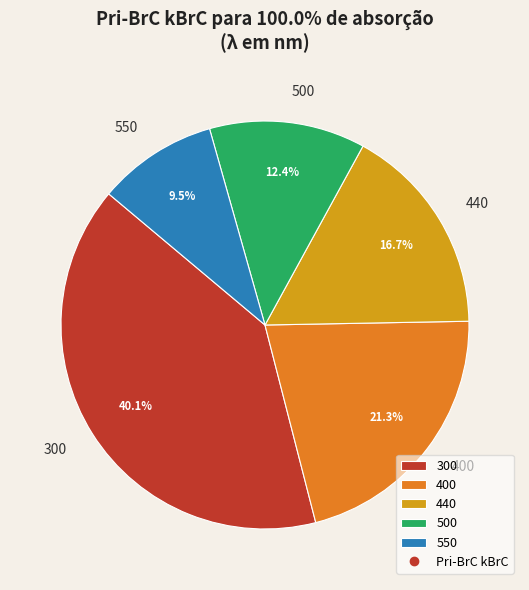

What percentage is NOT represented by 400?

78.7%